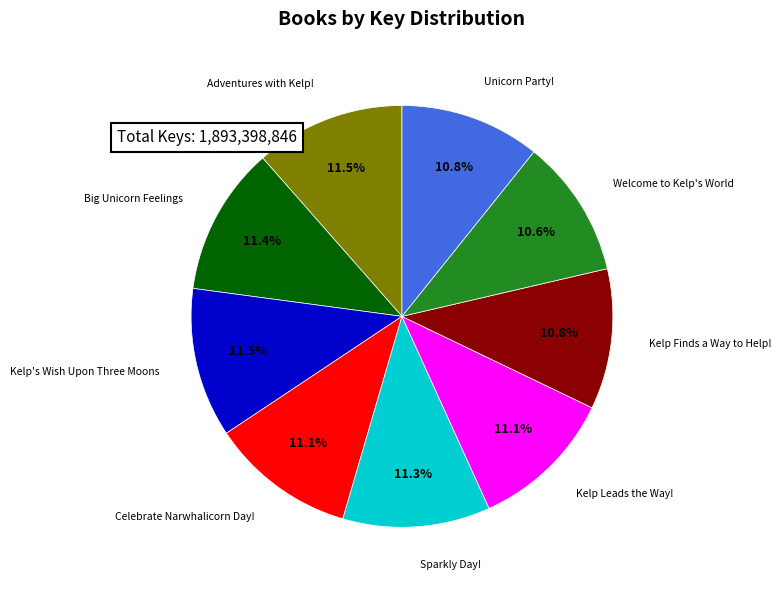

To the nearest percent, what is the difference between the largest and smallest slice percentages?

1%